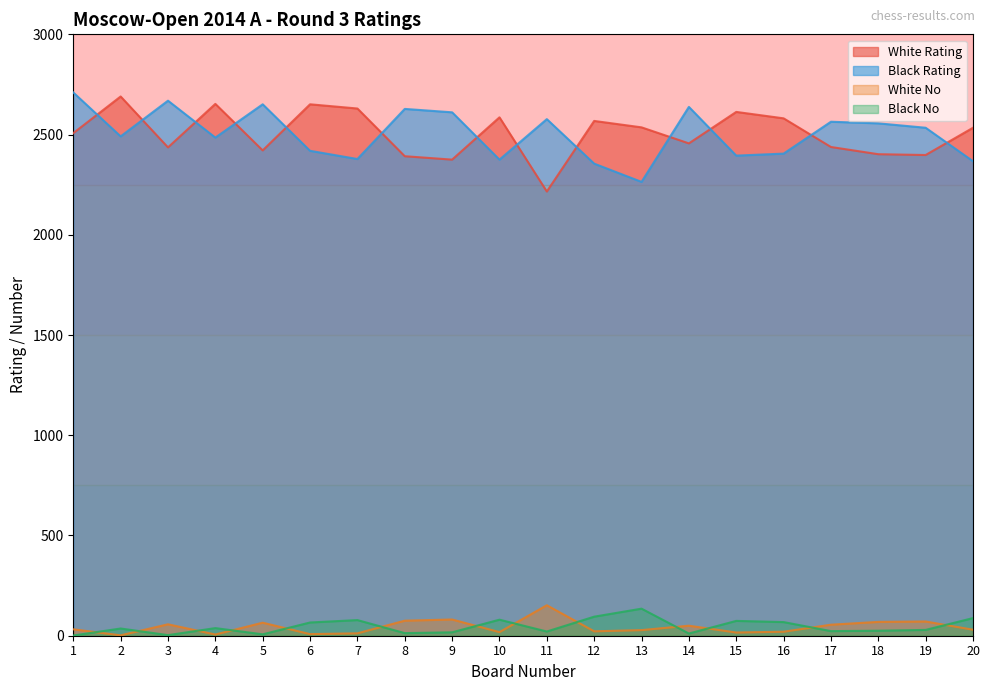

List the labels in order of White Rating value, largest first.

2, 4, 6, 7, 15, 10, 16, 12, 13, 20, 1, 14, 17, 3, 5, 18, 19, 8, 9, 11